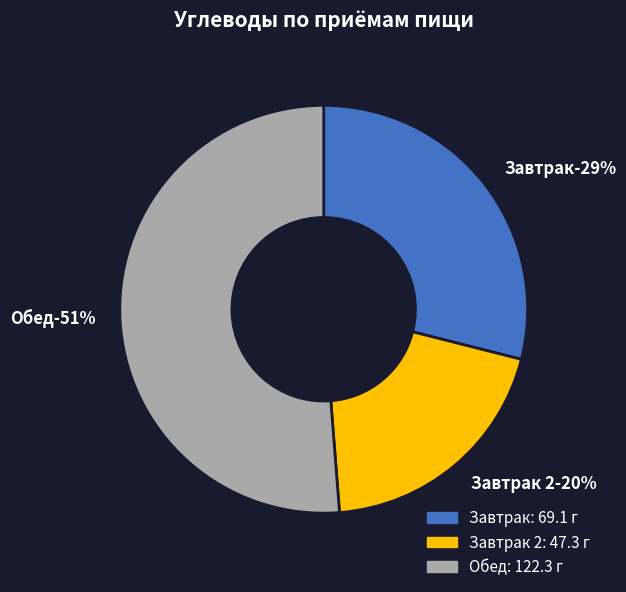

Is Завтрак 2 the majority of the pie?

No